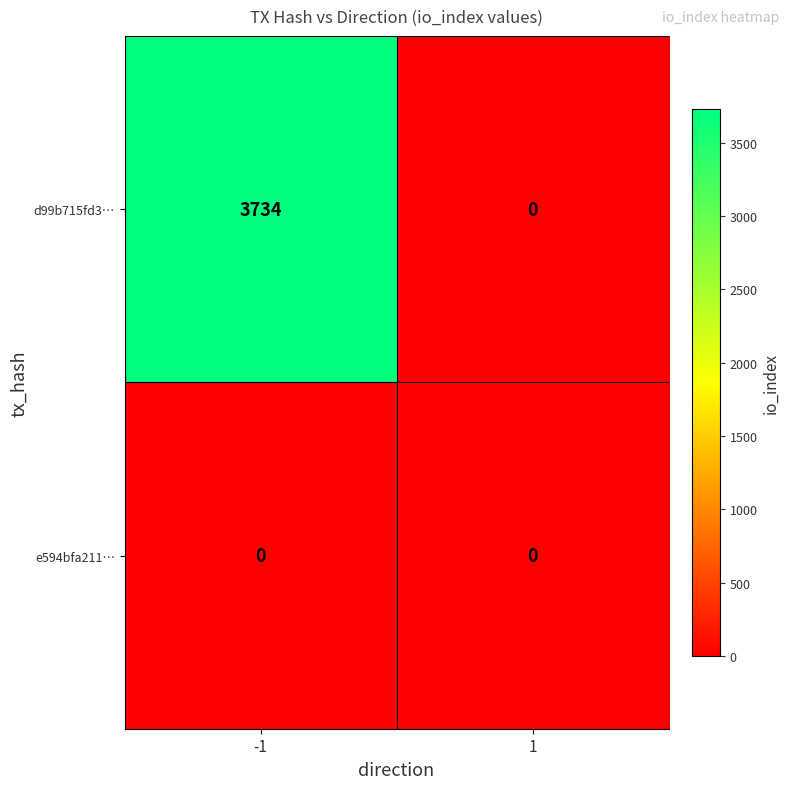

What is the sum of all d99b715fd3… values?

3734